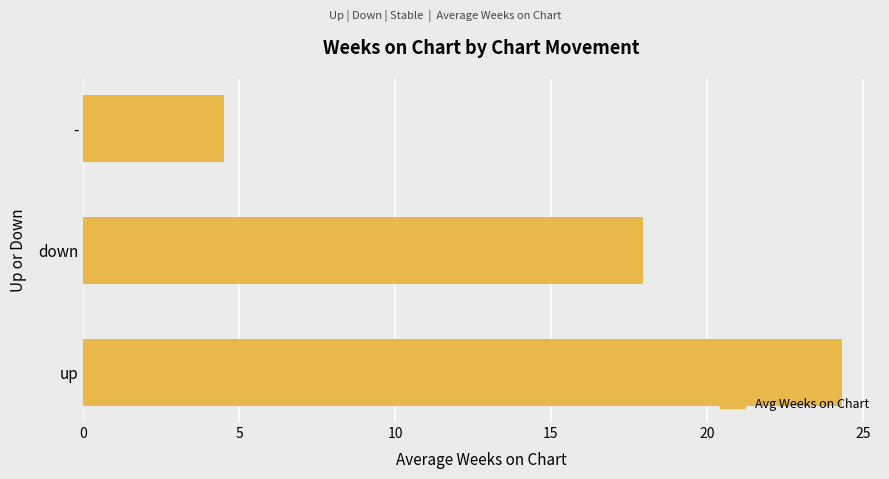

What is the minimum value shown in the chart?

4.5